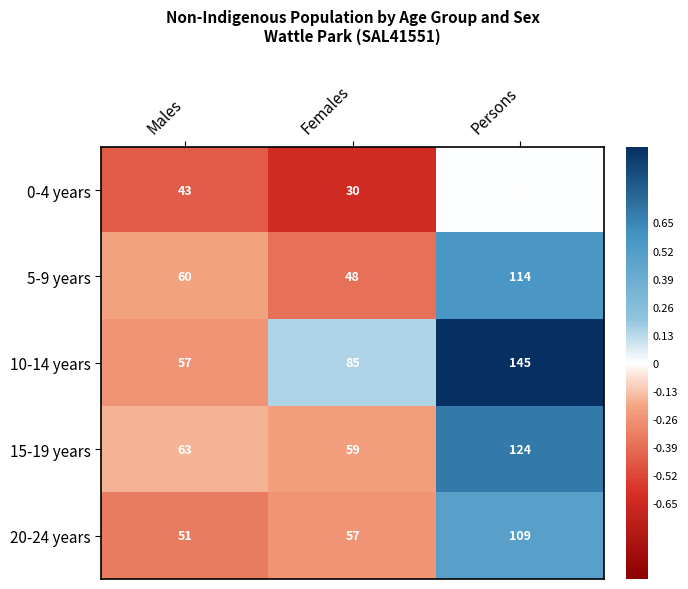

What is the difference between the maximum and minimum values in the 5-9 years series?

66